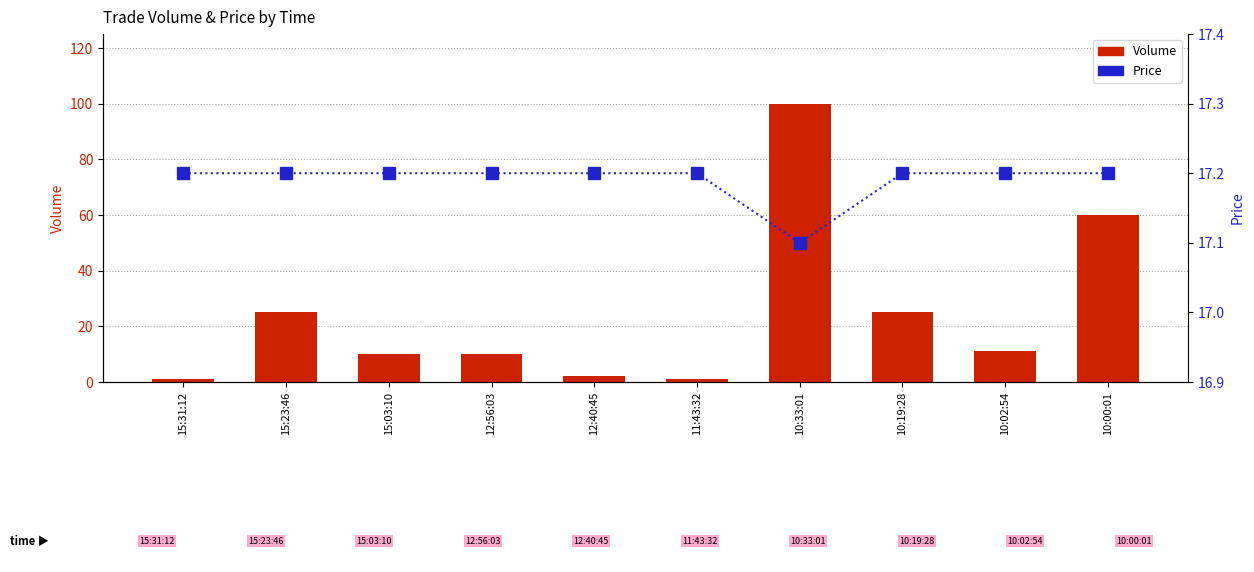

What is the label of the 2nd bar from the right?

10:02:54